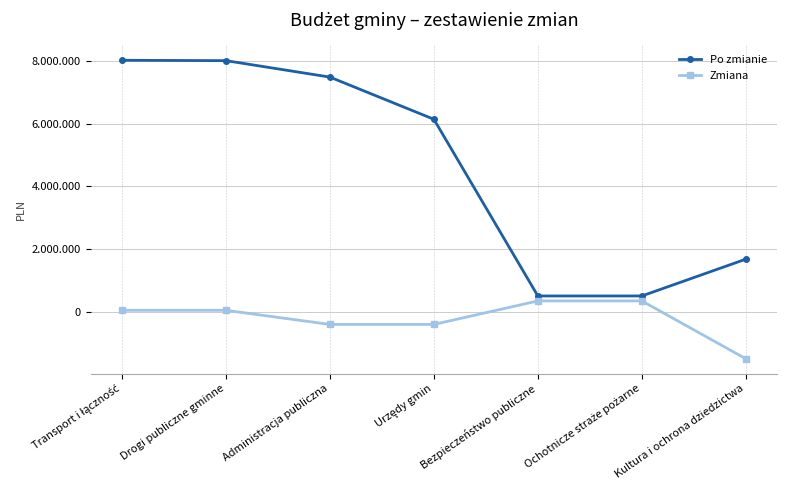

What are all the series names shown in the legend?

Po zmianie, Zmiana